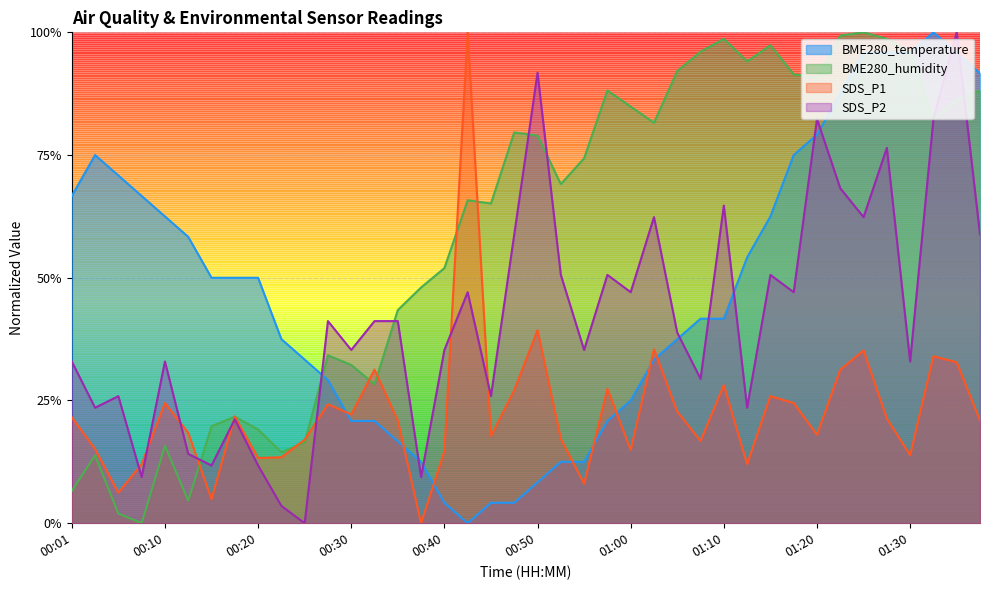

How many series are shown in this chart?

4